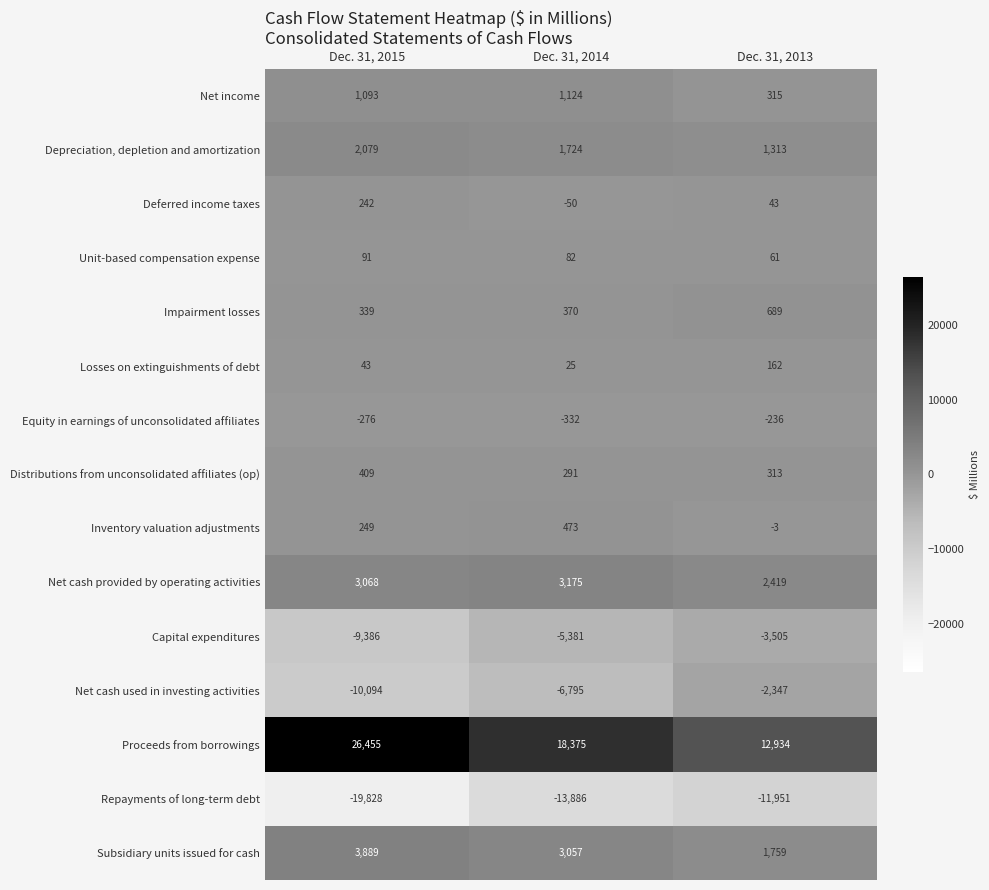

How many series are shown in this chart?

15